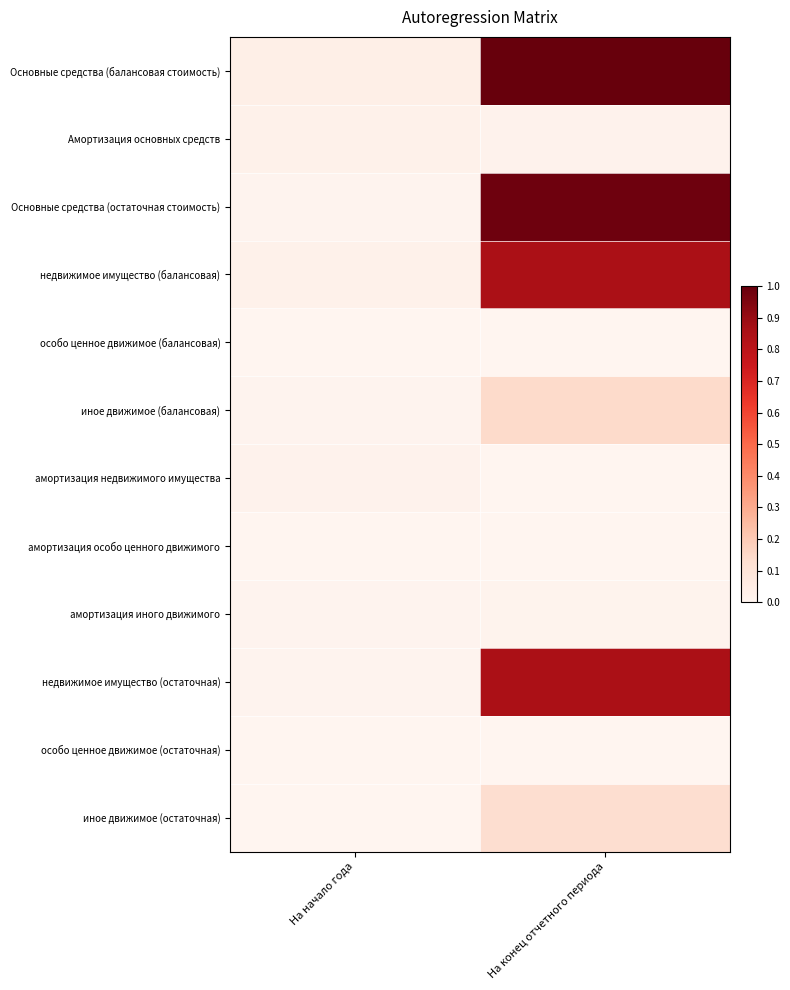

What is the greatest value displayed?

1.0